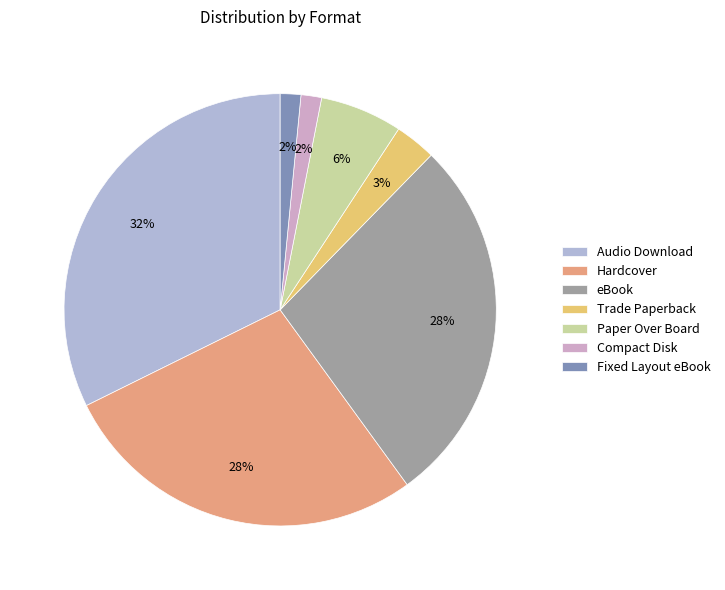

How many segments does this pie chart have?

7